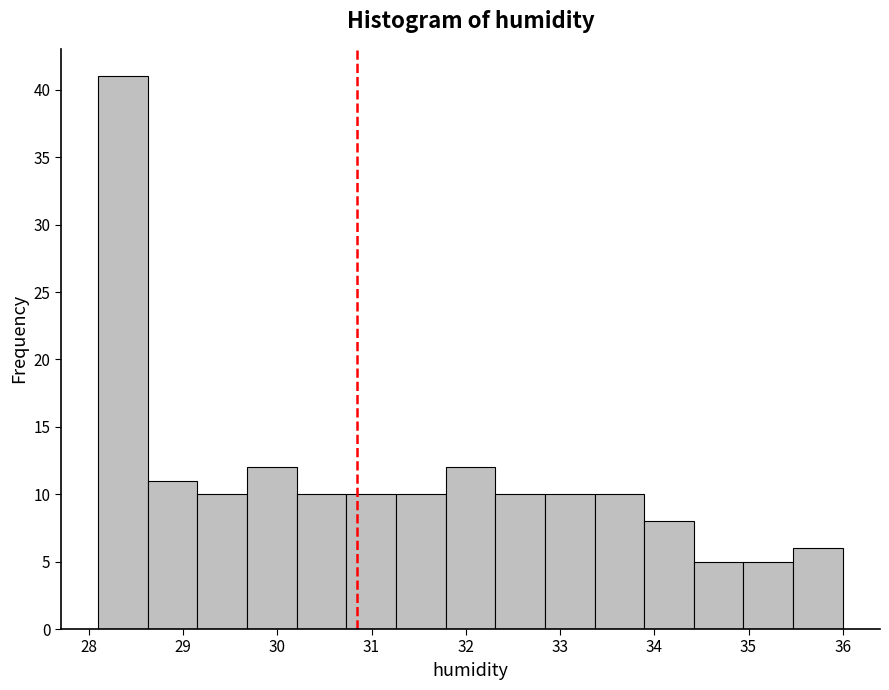

Reading left to right, list every bar in this chart as the range it spans on the x-axis followed by its height. Neither the bar edges nor the heights are printed on the chart, so give them approximately, as read against the axes.

28.1 to 28.6: 41
28.6 to 29.2: 11
29.2 to 29.7: 10
29.7 to 30.2: 12
30.2 to 30.7: 10
30.7 to 31.3: 10
31.3 to 31.8: 10
31.8 to 32.3: 12
32.3 to 32.8: 10
32.8 to 33.4: 10
33.4 to 33.9: 10
33.9 to 34.4: 8
34.4 to 34.9: 5
34.9 to 35.5: 5
35.5 to 36.0: 6